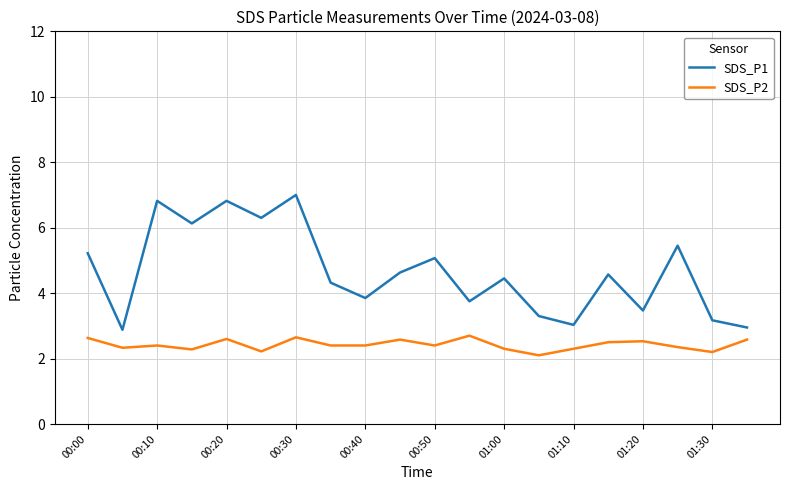

True or false: SDS_P1 and SDS_P2 intersect in this chart.

False